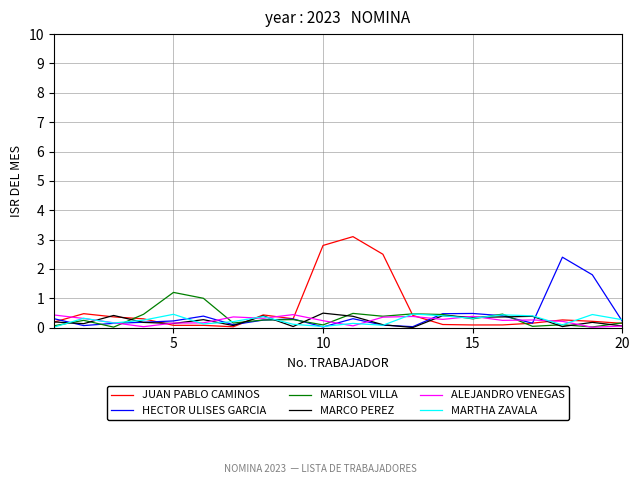

What is the maximum value for JUAN PABLO CAMINOS?

3.1